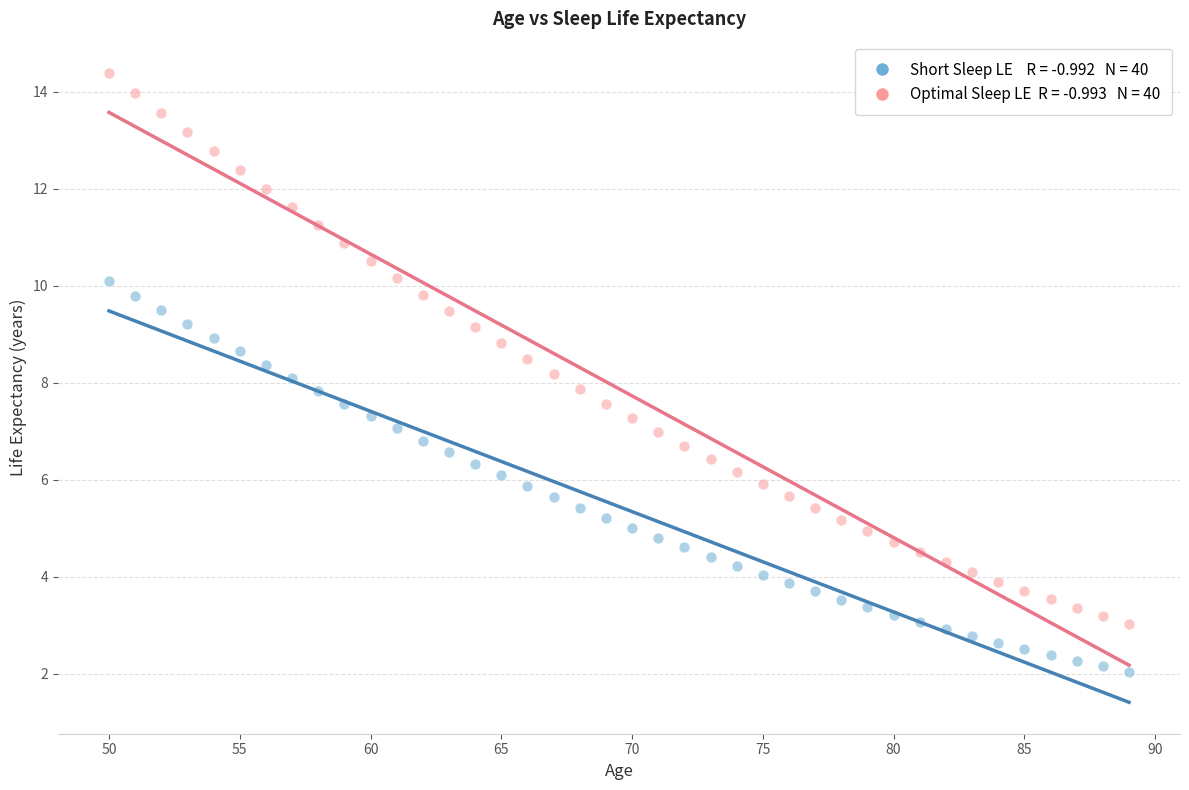

Across all data points, what is the range of X values (max minus min)?

39.0